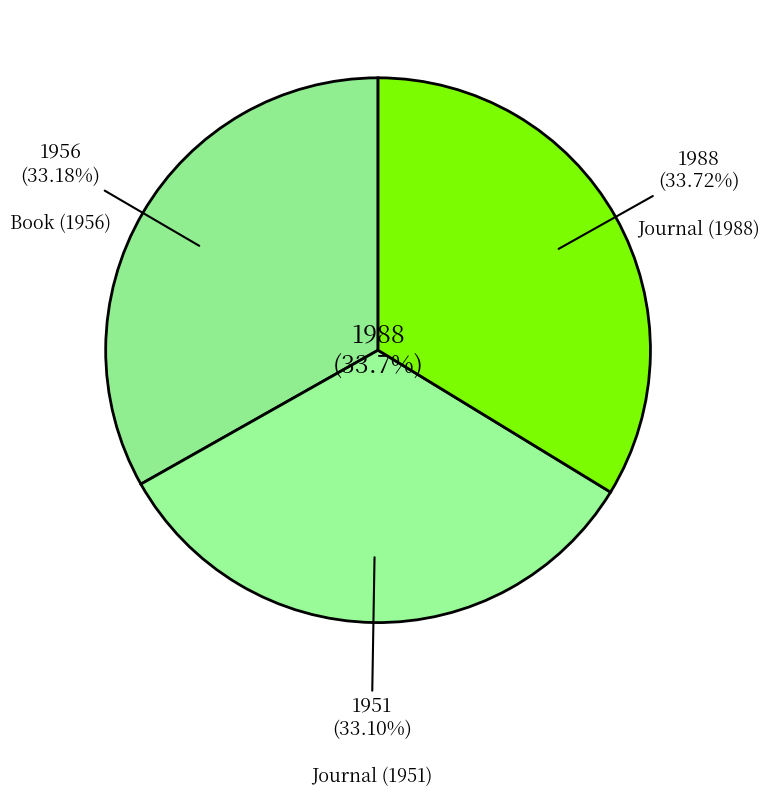

What is the largest slice in the pie chart?

Journal (1988)